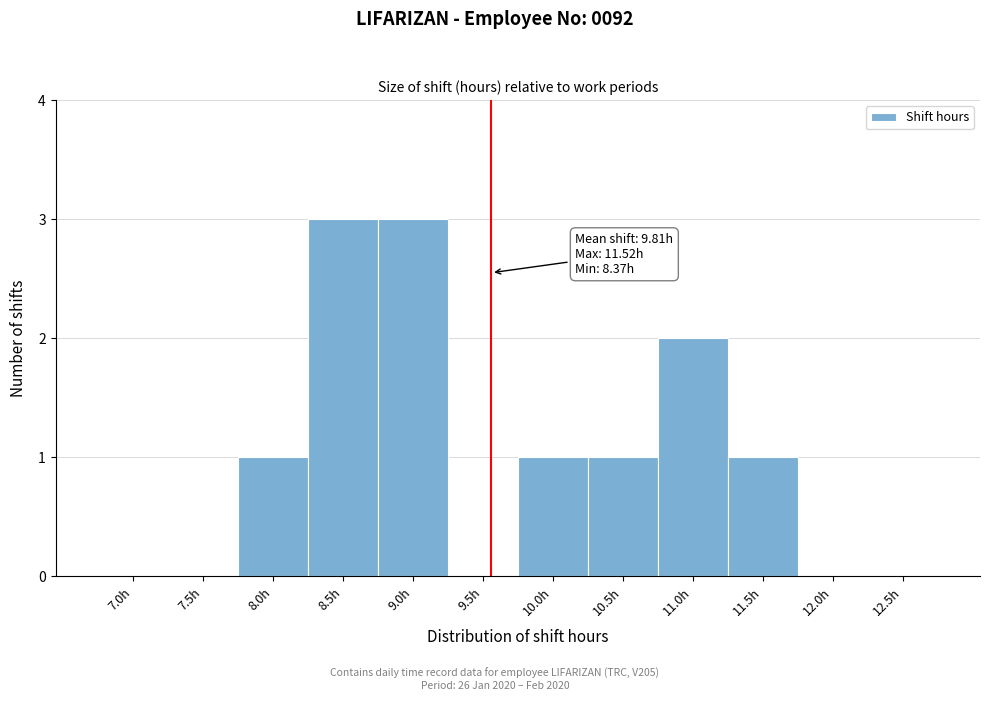

Reading left to right, transcribe all the data shown in this chart.

7.0h=0	7.5h=0	8.0h=1	8.5h=3	9.0h=3	9.5h=0	10.0h=1	10.5h=1	11.0h=2	11.5h=1	12.0h=0	12.5h=0